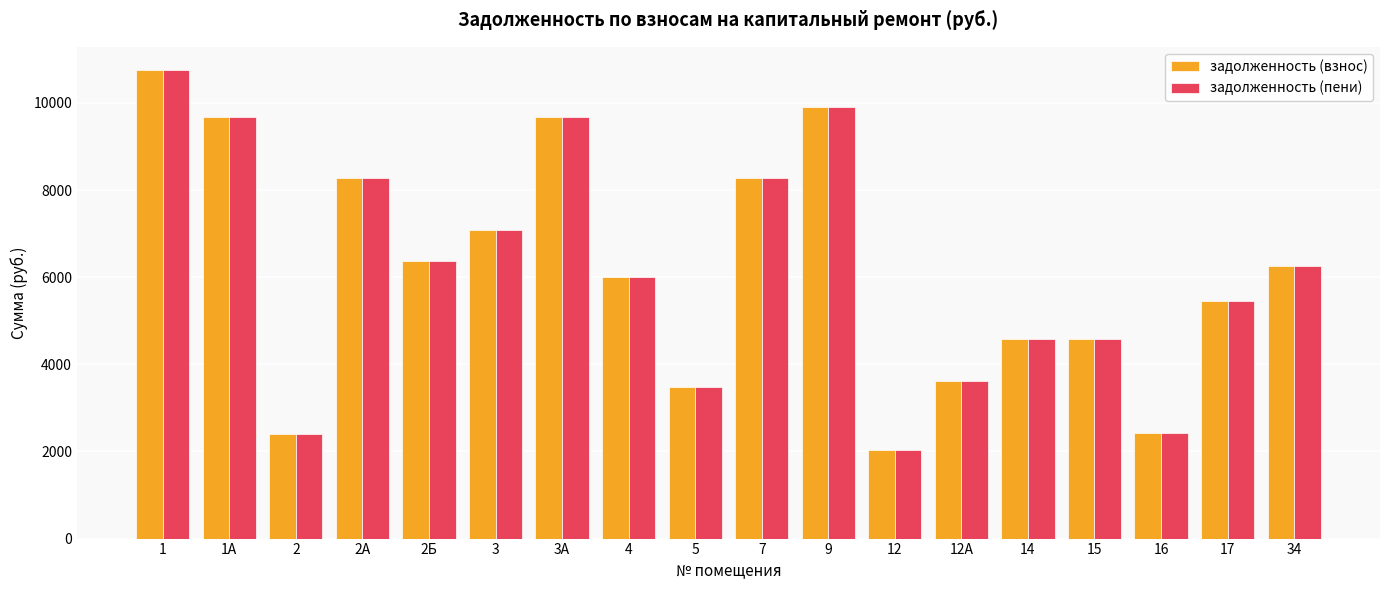

What is the sum of all задолженность (пени) values?

110779.4